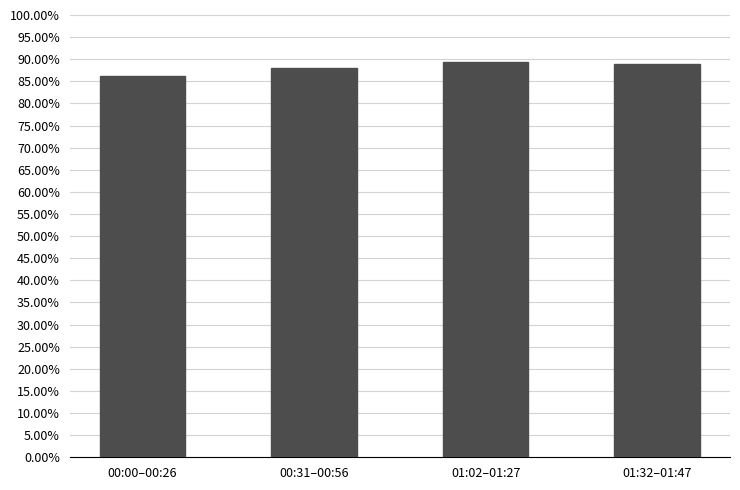

Which category has the lowest value across all series?

00:00–00:26